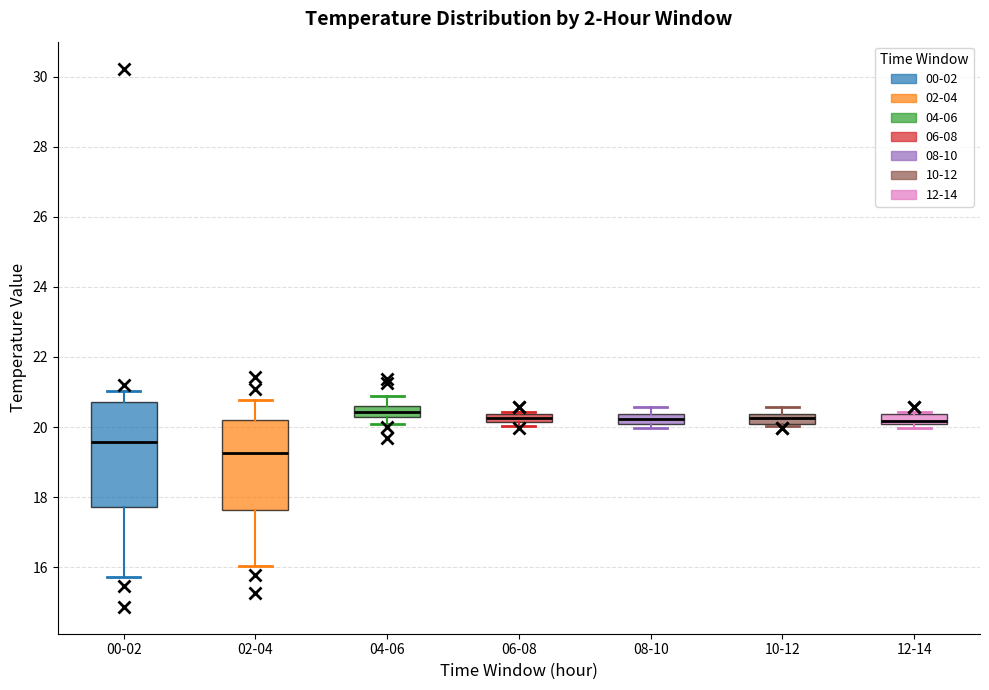

Where is the upper edge of the box for 00-02 on the y-axis? The values are not printed on the chart, so give them approximately, as read against the axis.

20.8